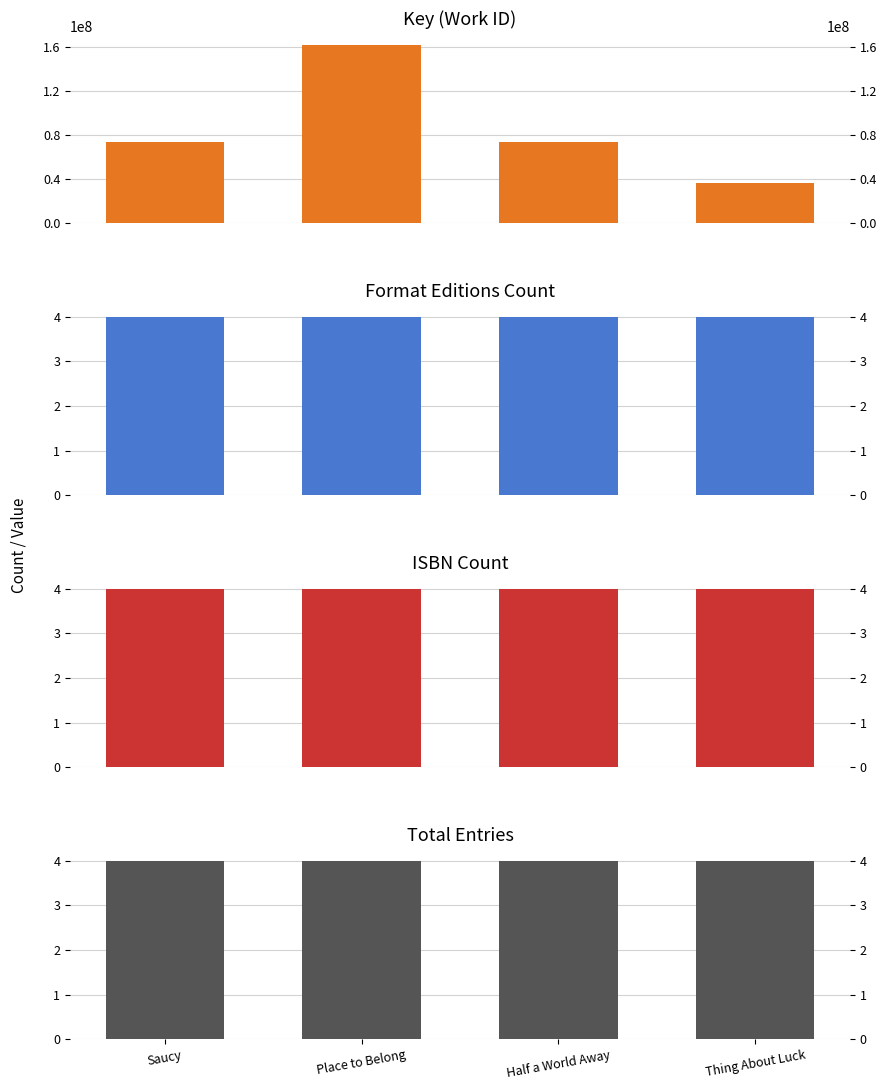

What is the maximum value shown in the chart?

161688834